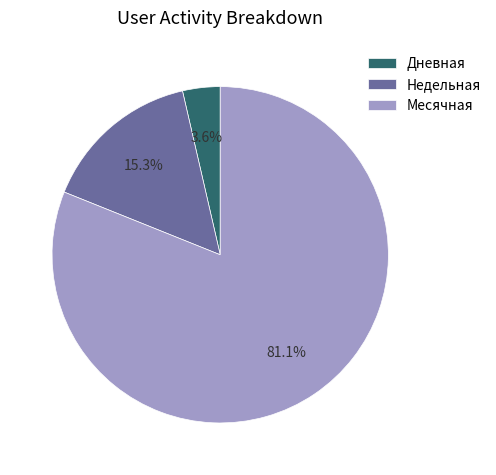

To the nearest percent, what portion does Недельная represent?

15%